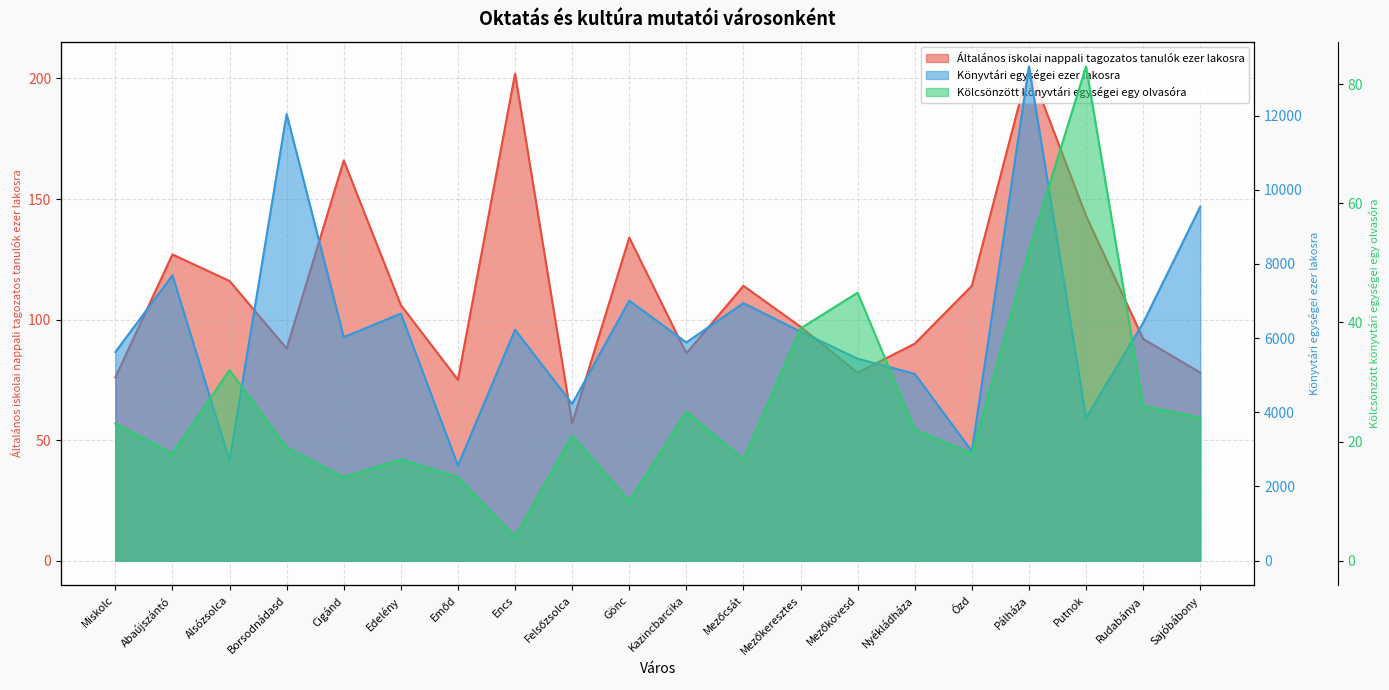

In Általános iskolai nappali tagozatos tanulók ezer lakosra, how many points are higher than both neighbors (excluding endpoints)?

6